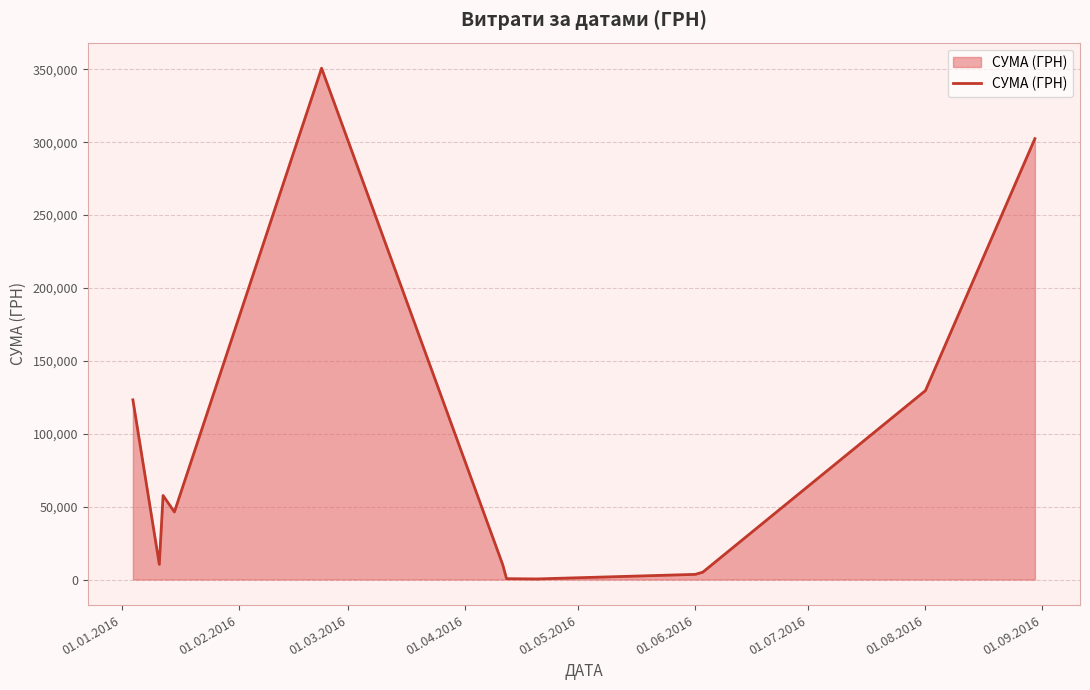

True or false: there are more than 0 points higher than both neighbors.

True